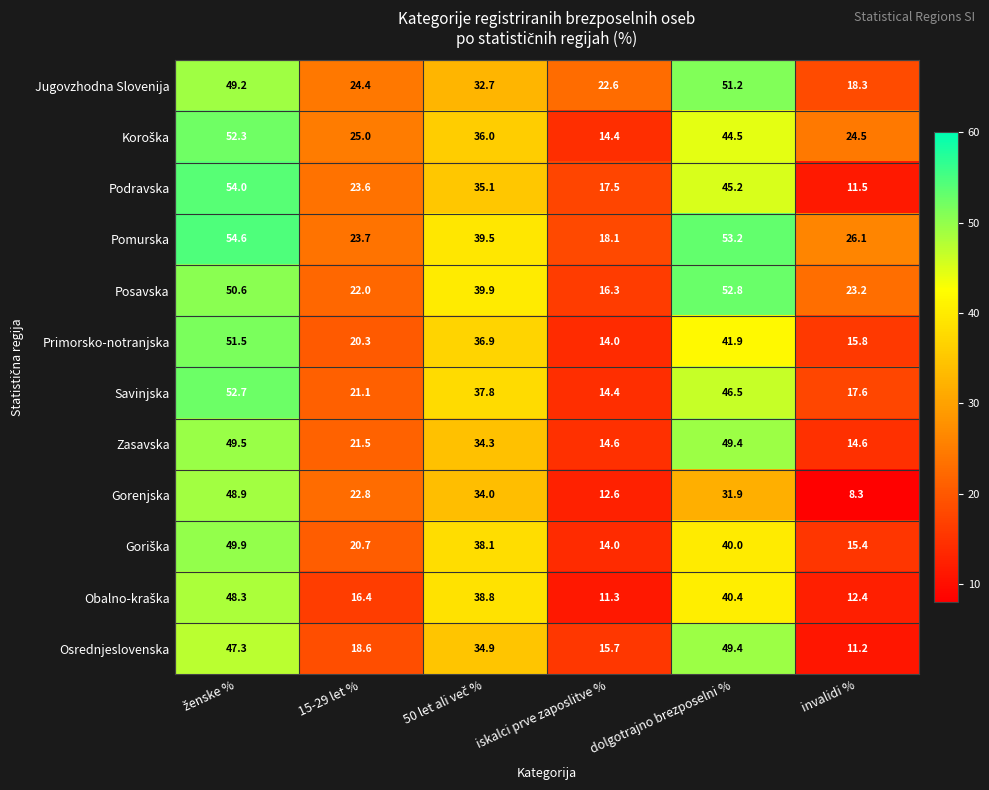

What is the difference between the highest and lowest values at dolgotrajno brezposelni %?

21.3